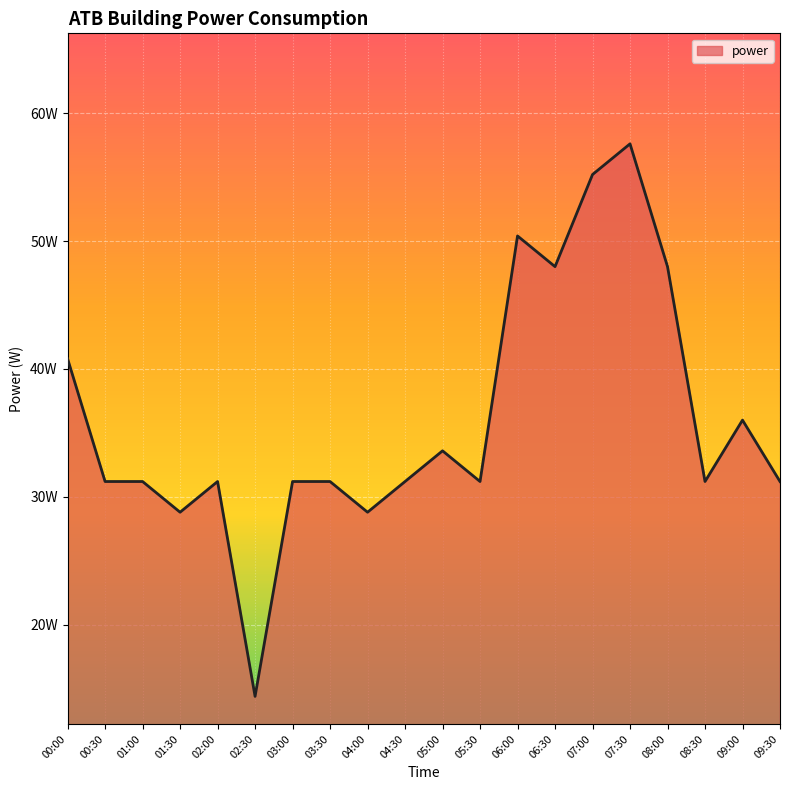

How many points are higher than both their immediate neighbors (excluding endpoints)?

5